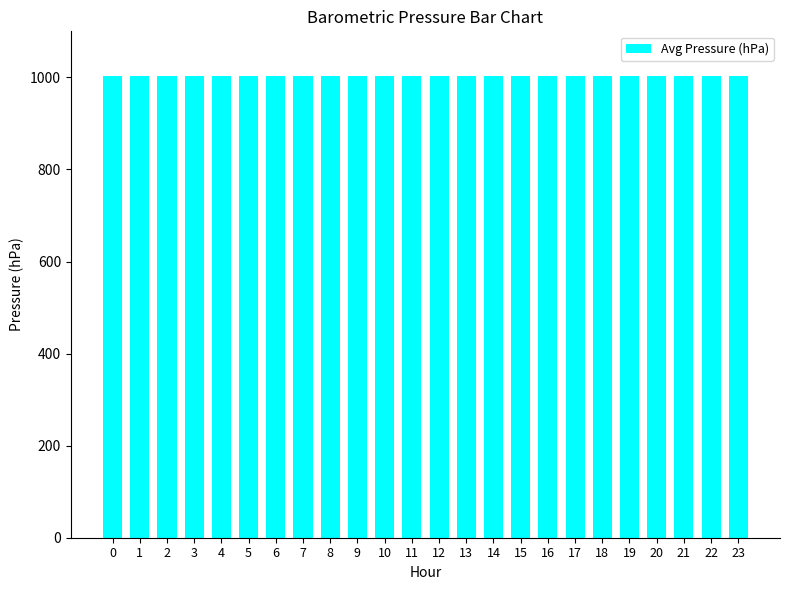

What is the ratio of the value at 19 to the value at 13?

1.0